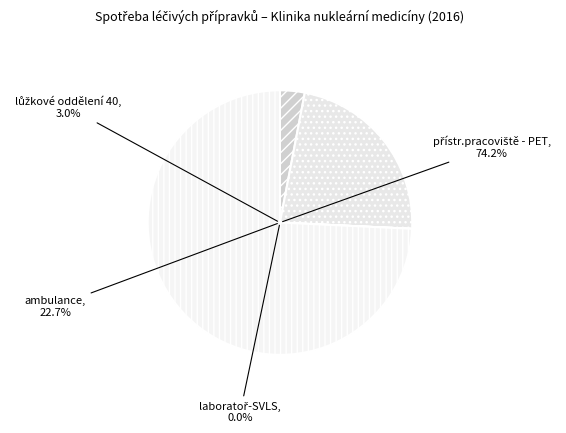

Is the sum of lůžkové oddělení 40 and přístr.pracoviště - PET greater than half?

Yes